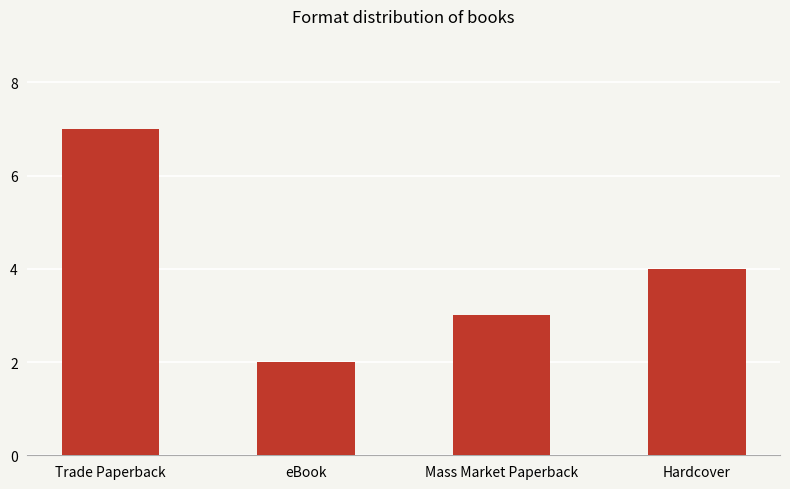

Reading left to right, extract all data points from this chart.

Trade Paperback=7	eBook=2	Mass Market Paperback=3	Hardcover=4